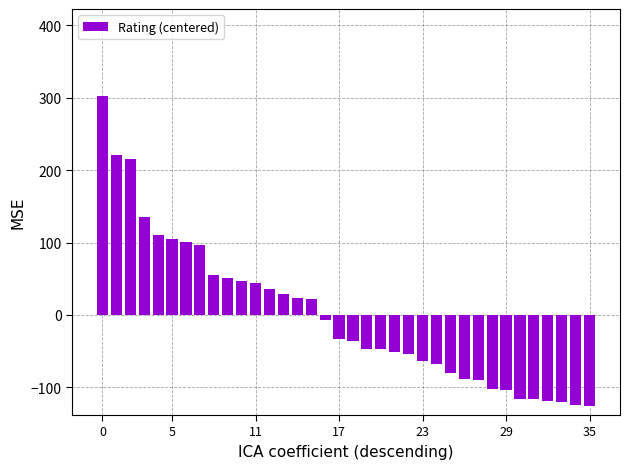

What is the value of the 27th bar from the left?

-88.5